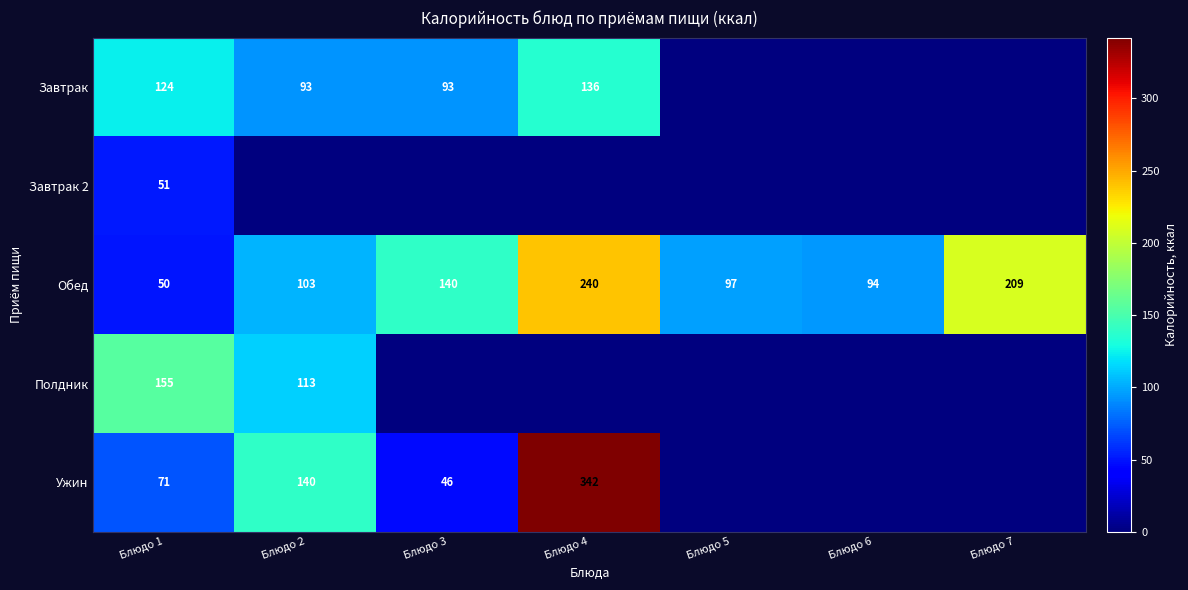

At Блюдо 1, list the series in order from largest to smallest.

Полдник, Завтрак, Ужин, Завтрак 2, Обед